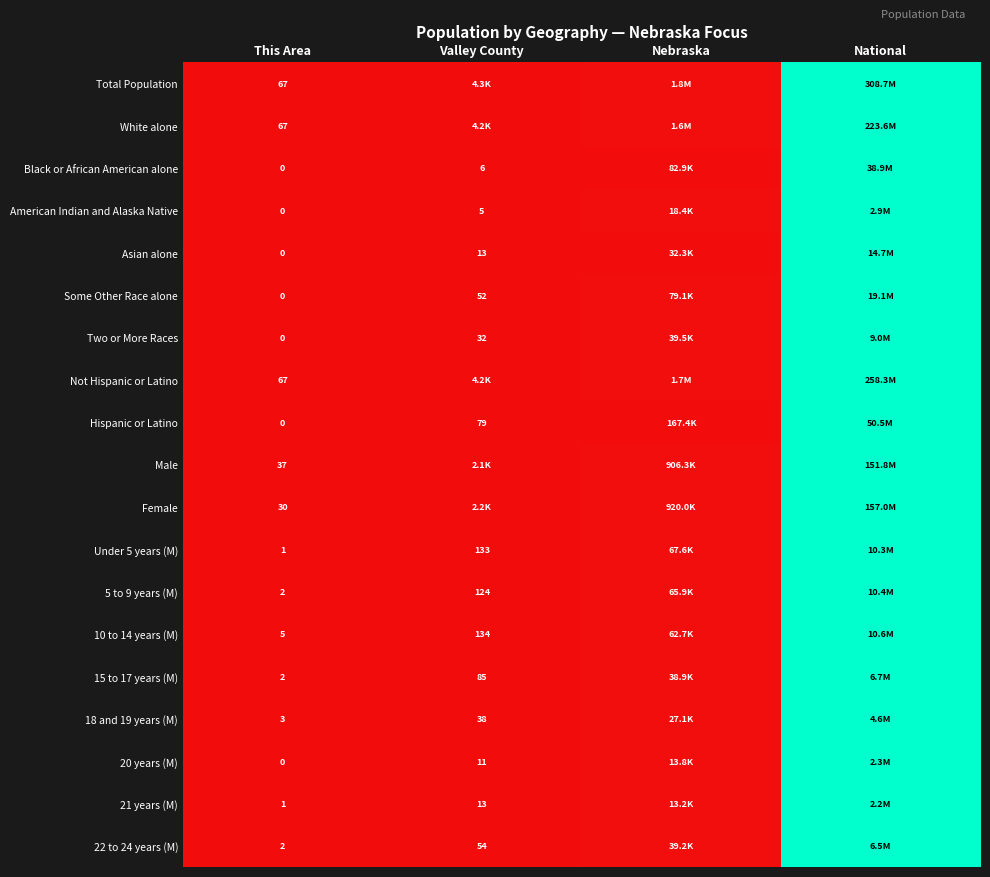

Which category has the lowest value across all series?

This Area